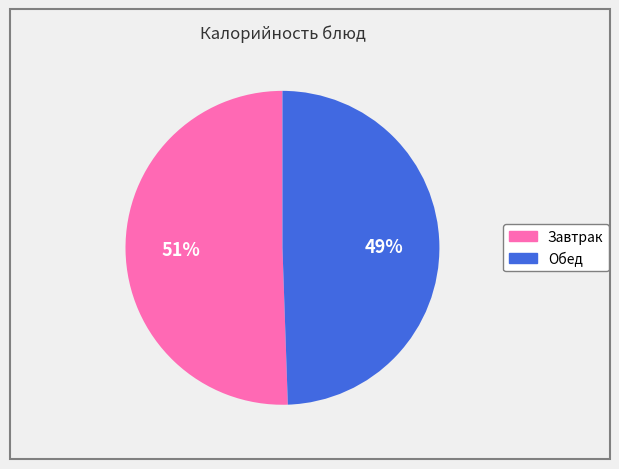

Does any single category account for the majority?

Yes